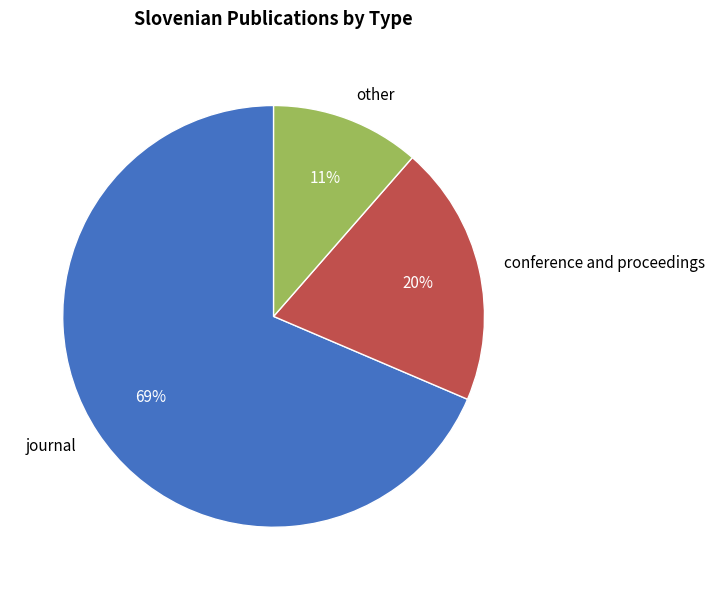

Between conference and proceedings and other, which is larger?

conference and proceedings